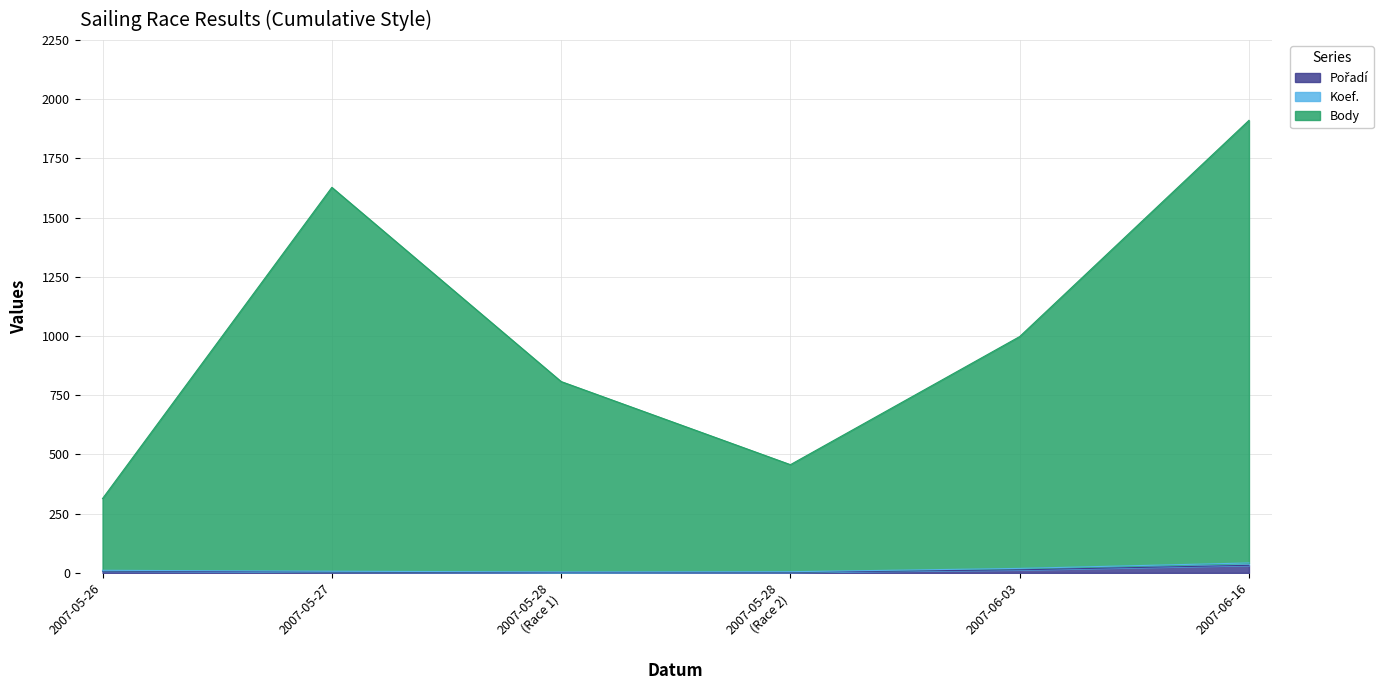

Where does the Body series first go above 998?

2007-05-27